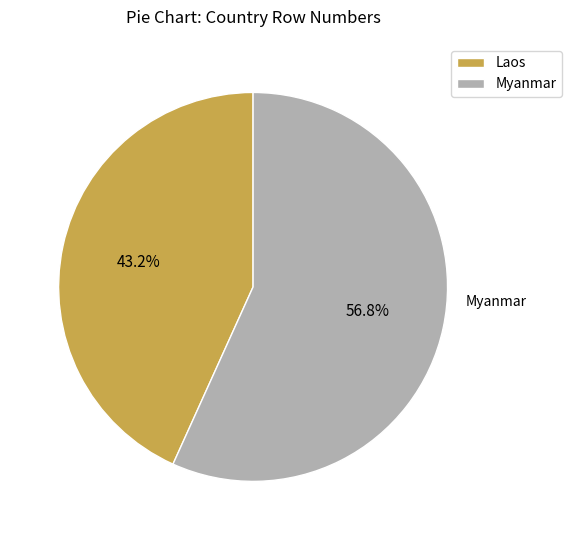

What is the largest slice in the pie chart?

Myanmar